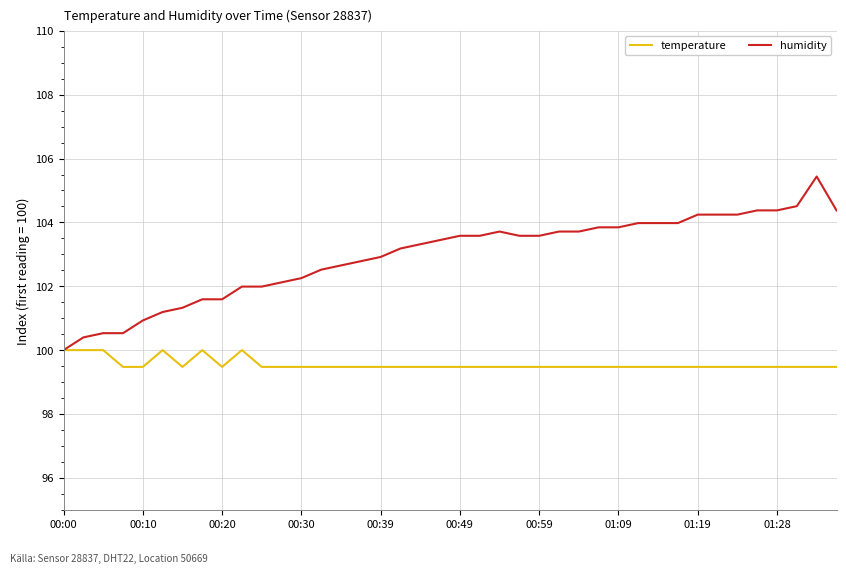

Which series has the largest range (max minus min)?

humidity